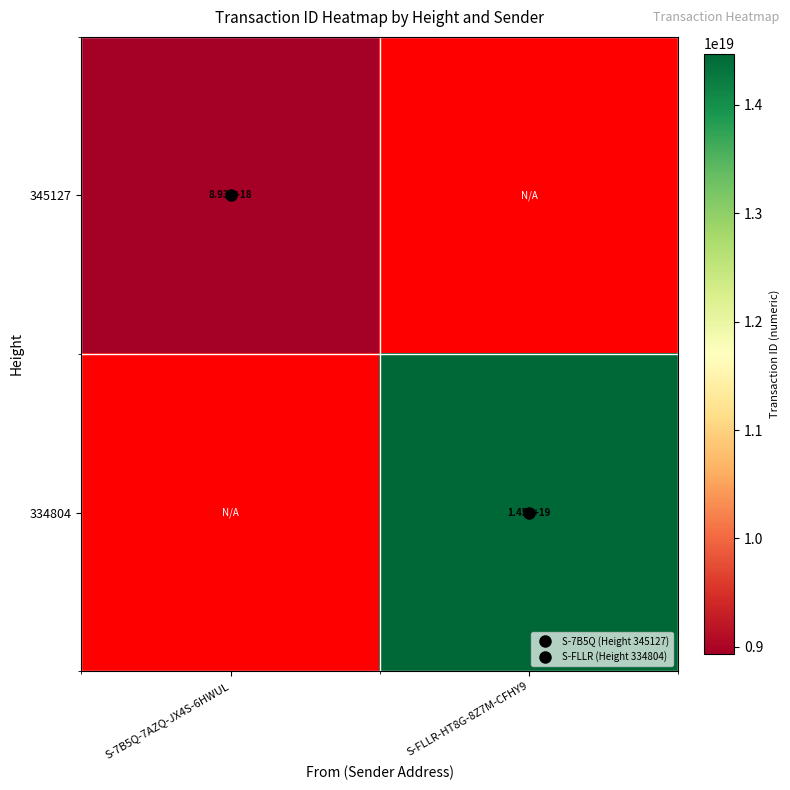

How many series are shown in this chart?

2